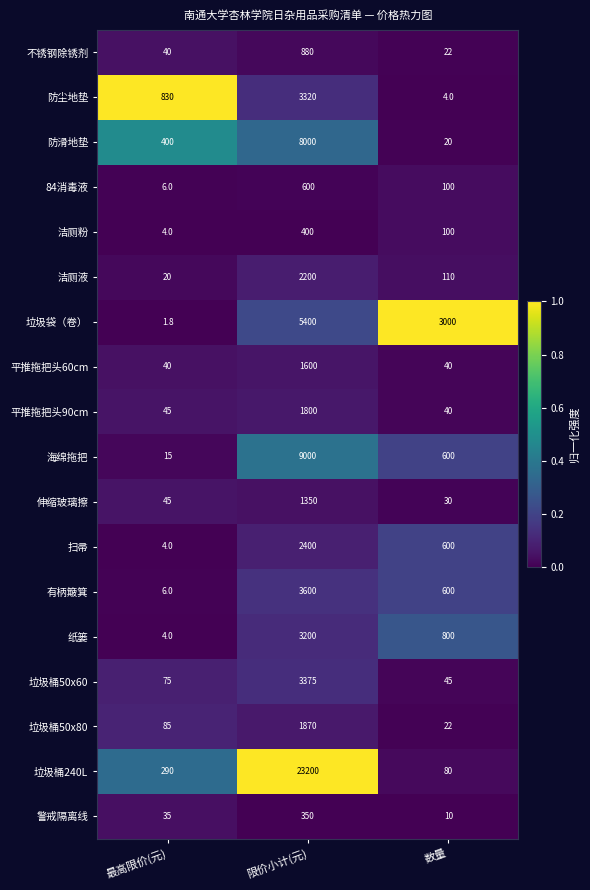

Is it true that 平推拖把头90cm equals 40.0 at 数量?

True